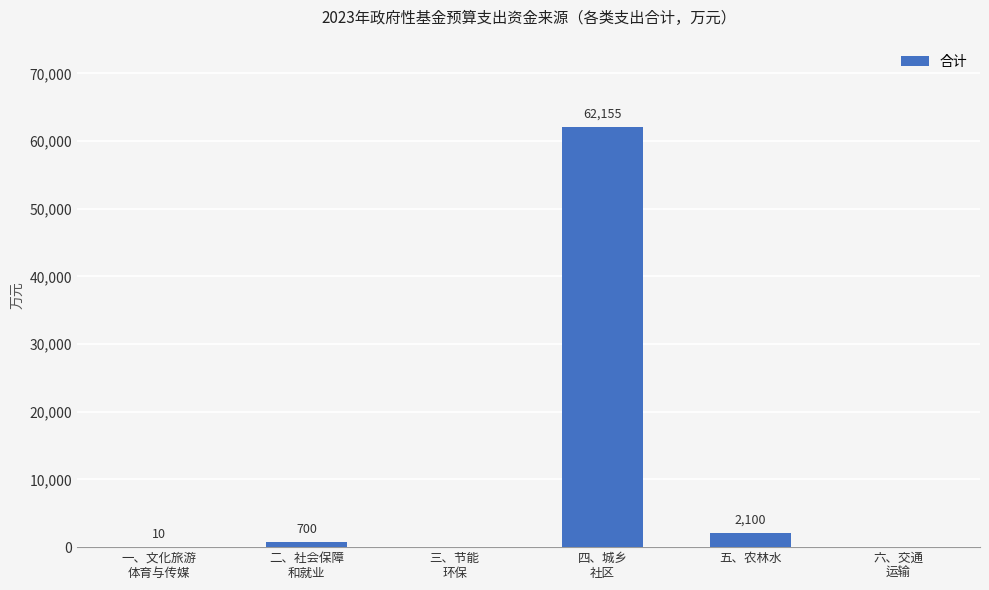

At which label is the value closest to 31077?

五、农林水